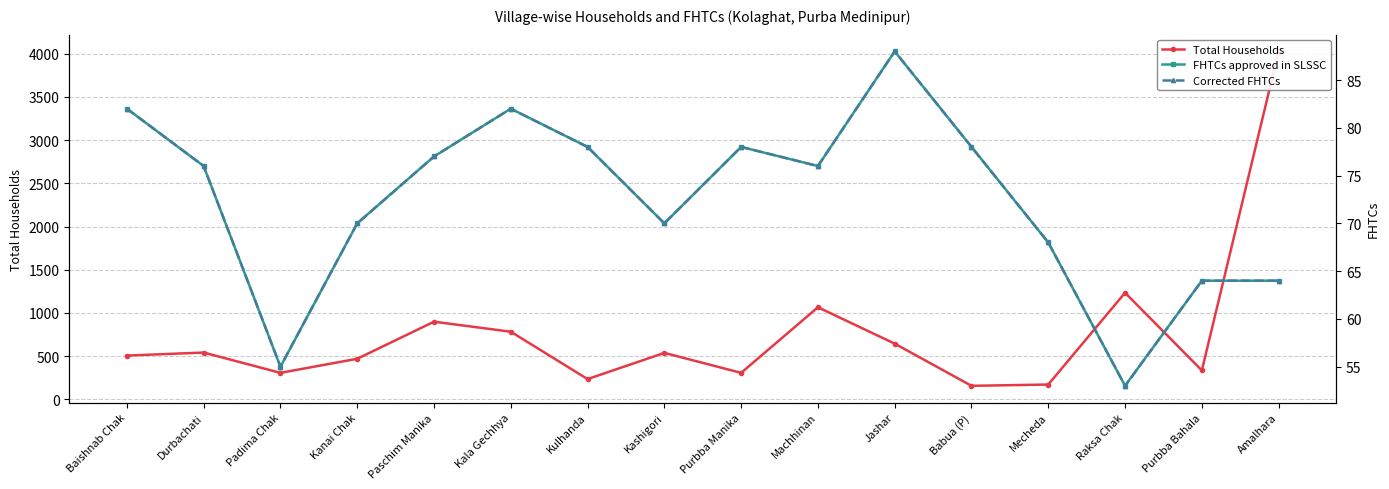

List the labels in order of FHTCs approved in SLSSC value, largest first.

Jashar, Baishnab Chak, Kala Gechhya, Kulhanda, Purbba Manika, Babua (P), Paschim Manika, Durbachati, Machhinan, Kanai Chak, Kashigori, Mecheda, Purbba Bahala, Amalhara, Padima Chak, Raksa Chak